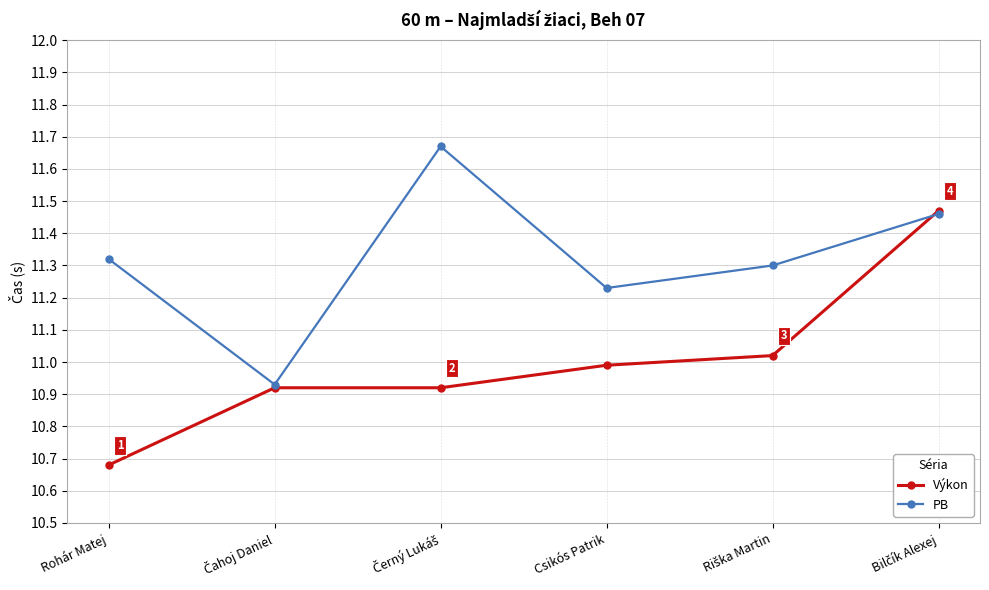

What is the label of the 3rd point from the right?

Csikós Patrik